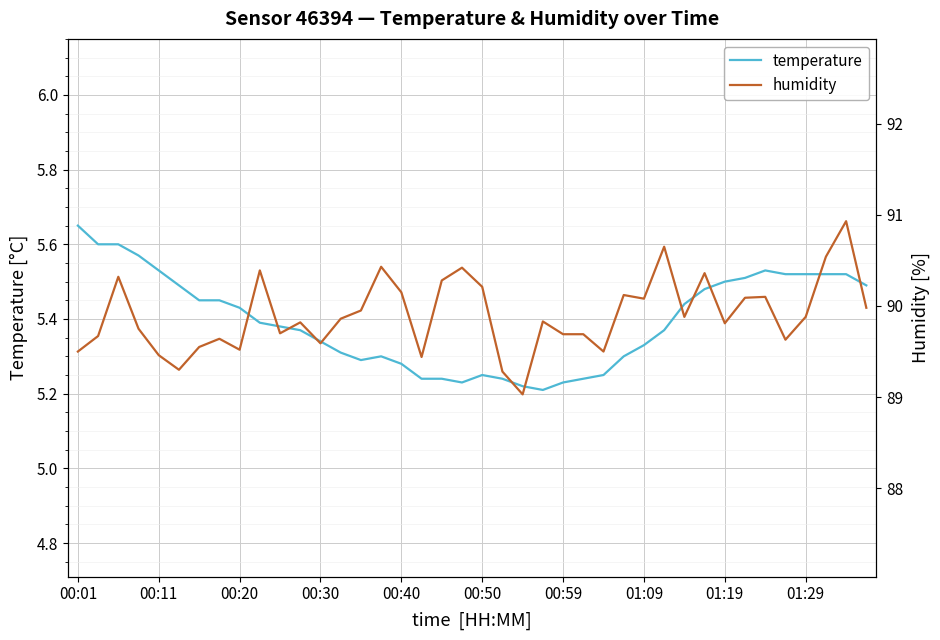

Between 01:19 and 27, which is larger?

01:19